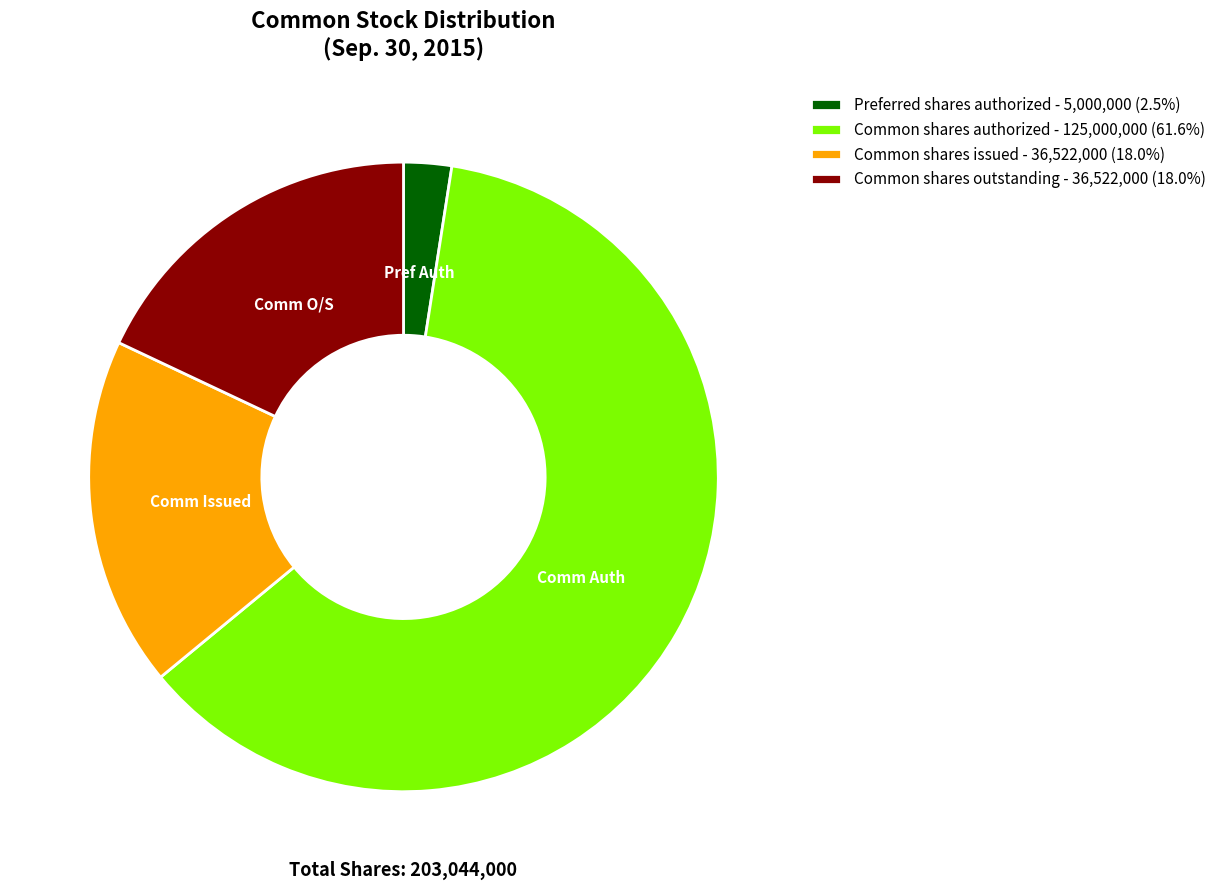

What is the ratio of the value at Common shares outstanding - 36,522,000 (18.0%) to the value at Preferred shares authorized - 5,000,000 (2.5%)?

7.3